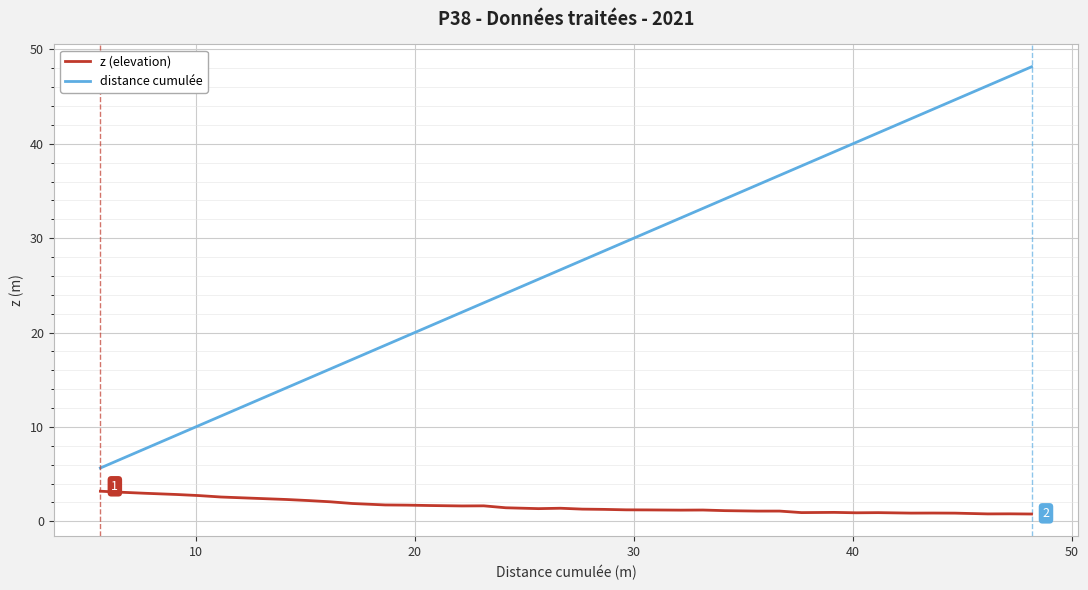

Which series has the largest range (max minus min)?

distance cumulée